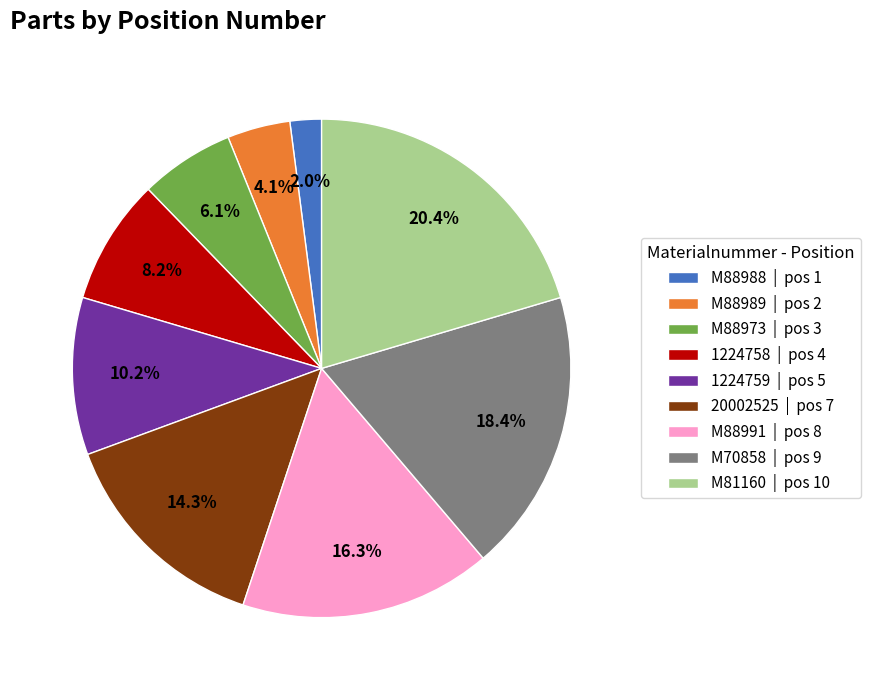

What percentage is the 1224759 slice, to the nearest percent?

10%